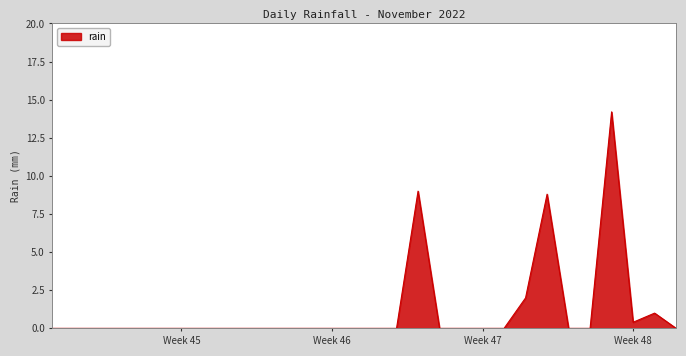

What is the greatest value displayed?

14.2